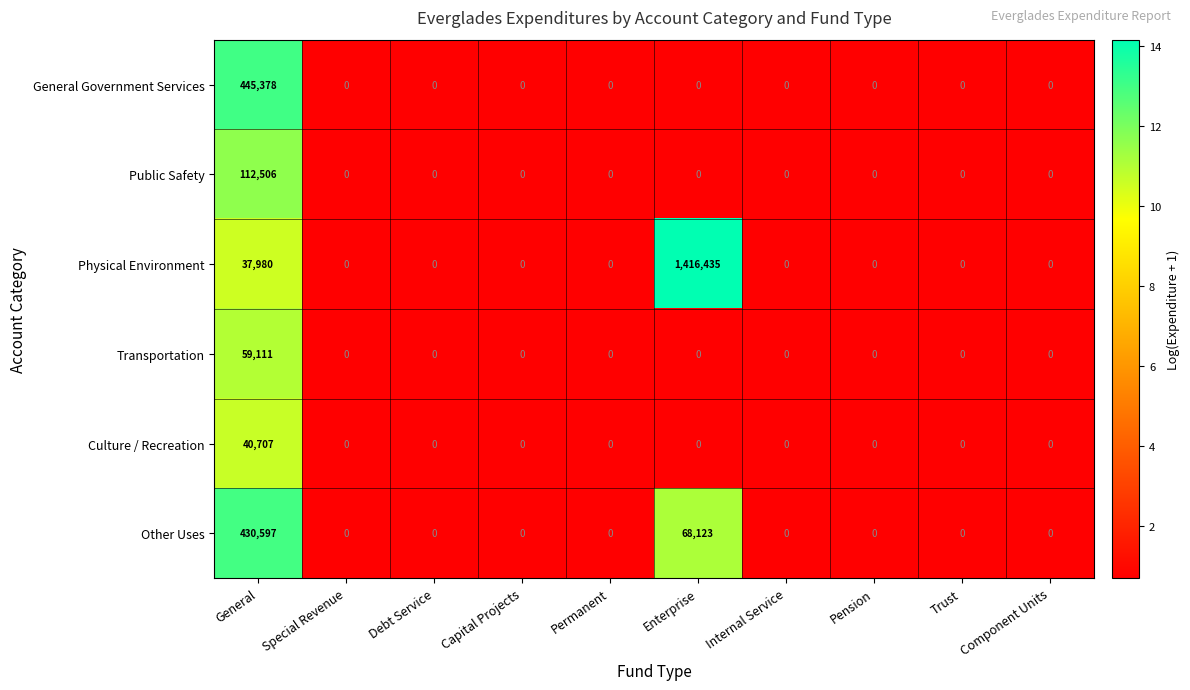

What is the difference between the maximum and minimum values in the Public Safety series?

112506